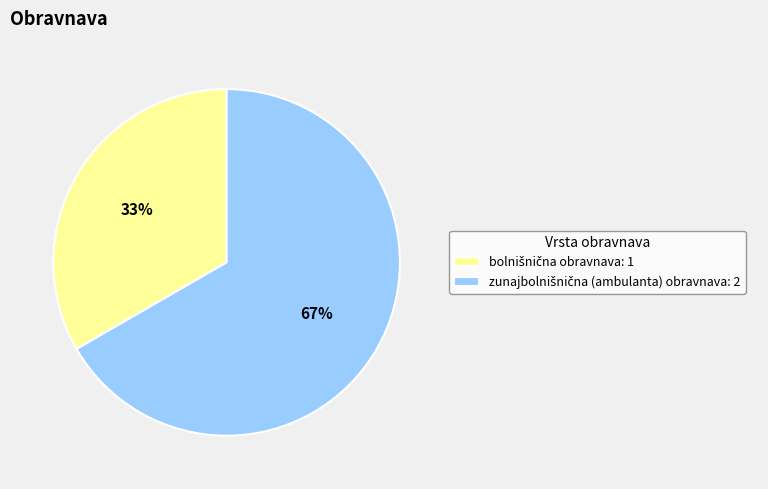

Does any single category account for the majority?

Yes